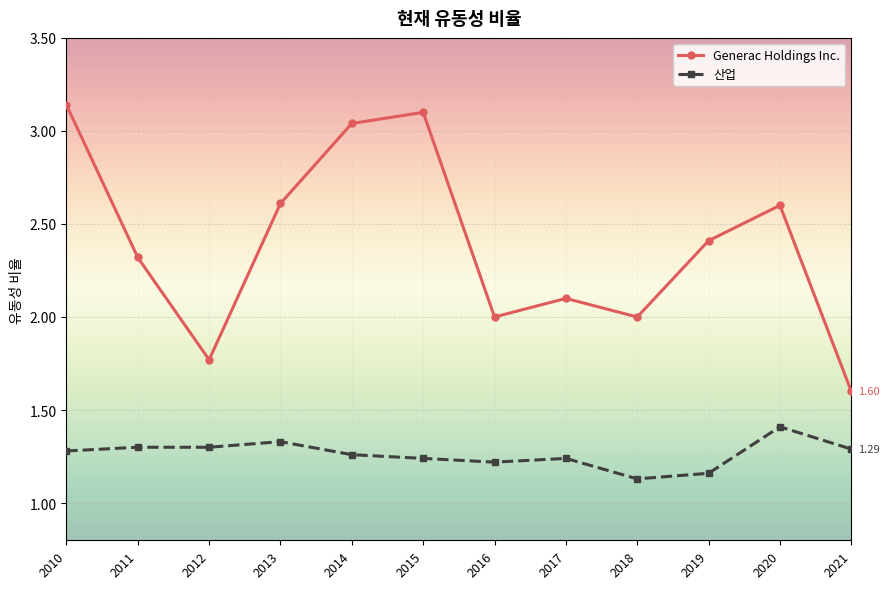

Does the chart display data point markers on the line(s)?

Yes